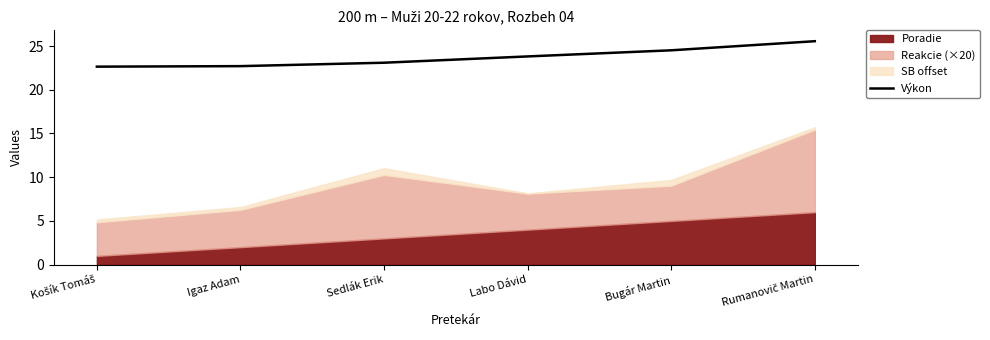

List the labels in order of value, smallest first.

Košík Tomáš, Igaz Adam, Sedlák Erik, Labo Dávid, Bugár Martin, Rumanovič Martin